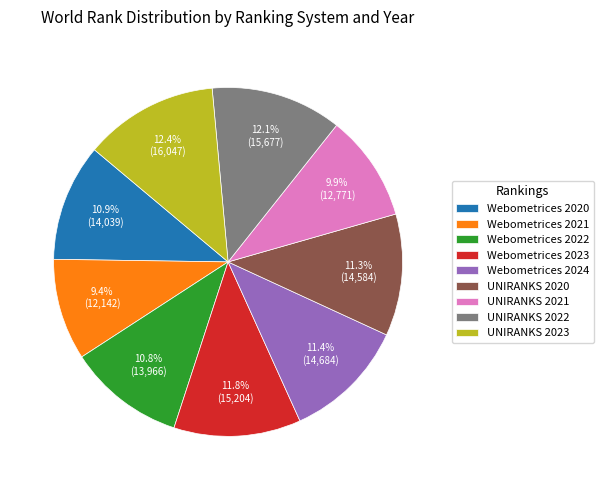

Approximately how many times larger is the value at UNIRANKS 2022 compared to Webometrices 2024?

1.1